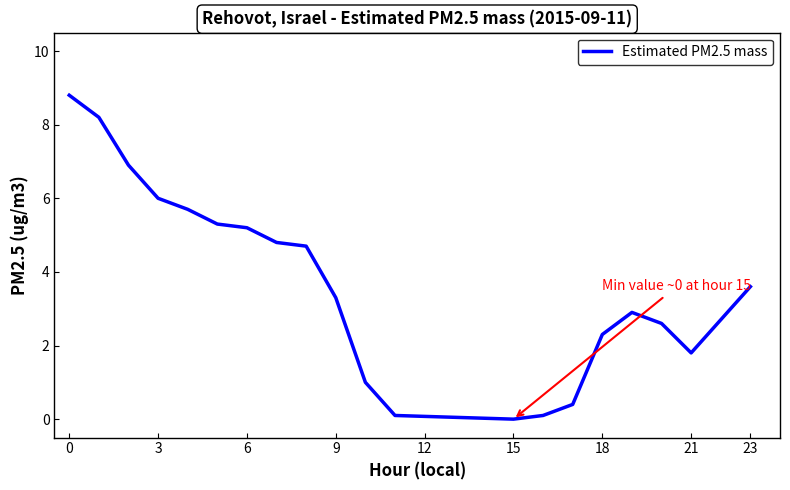

Count the number of categories in the chart.

21